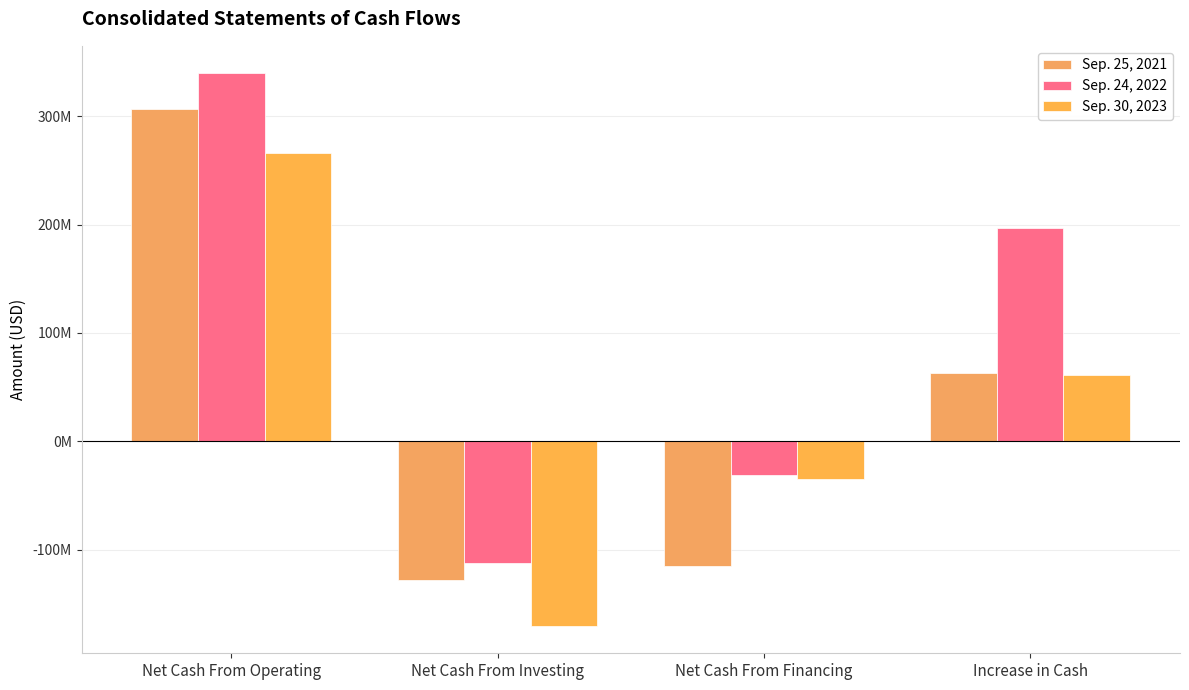

Rank the series at Net Cash From Operating from highest to lowest value.

Sep. 24, 2022, Sep. 25, 2021, Sep. 30, 2023